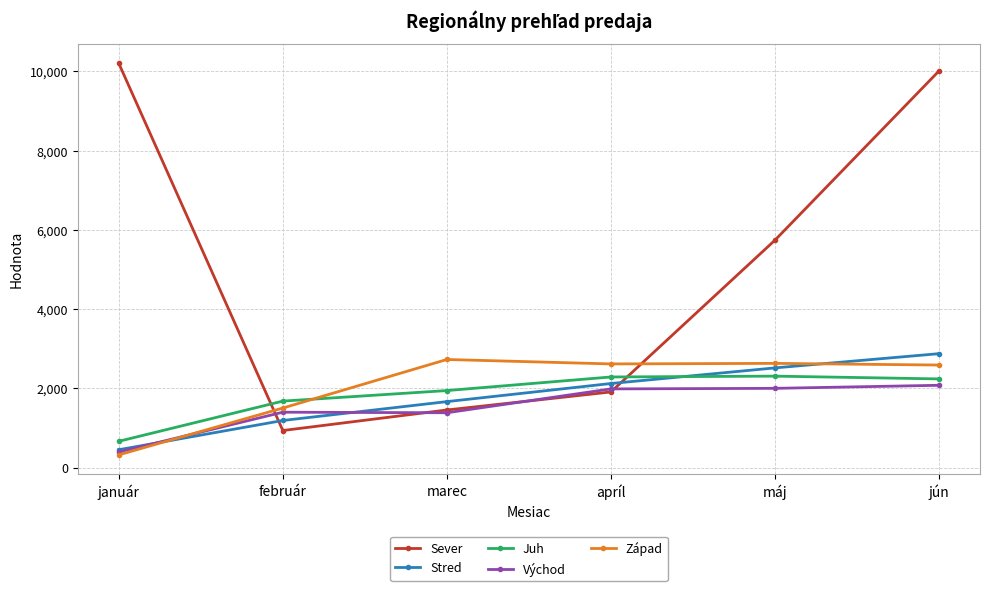

What are all the series names shown in the legend?

Sever, Stred, Juh, Východ, Západ